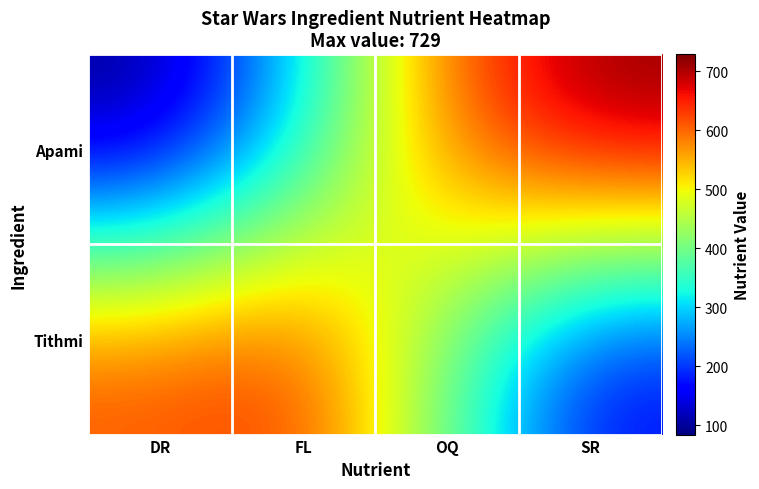

What is the total value across all series at FL?

941